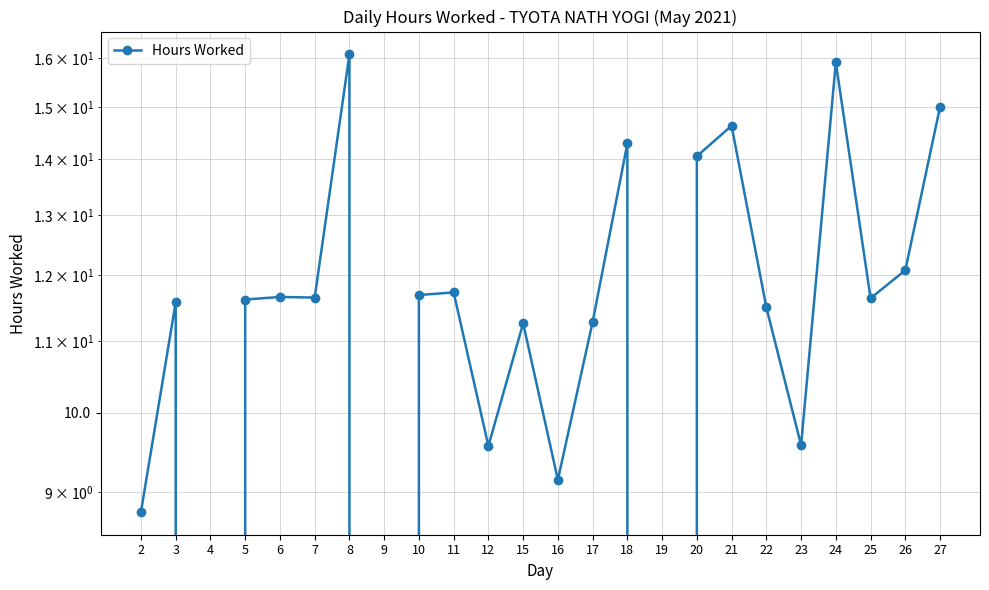

What is the average value?

10.6